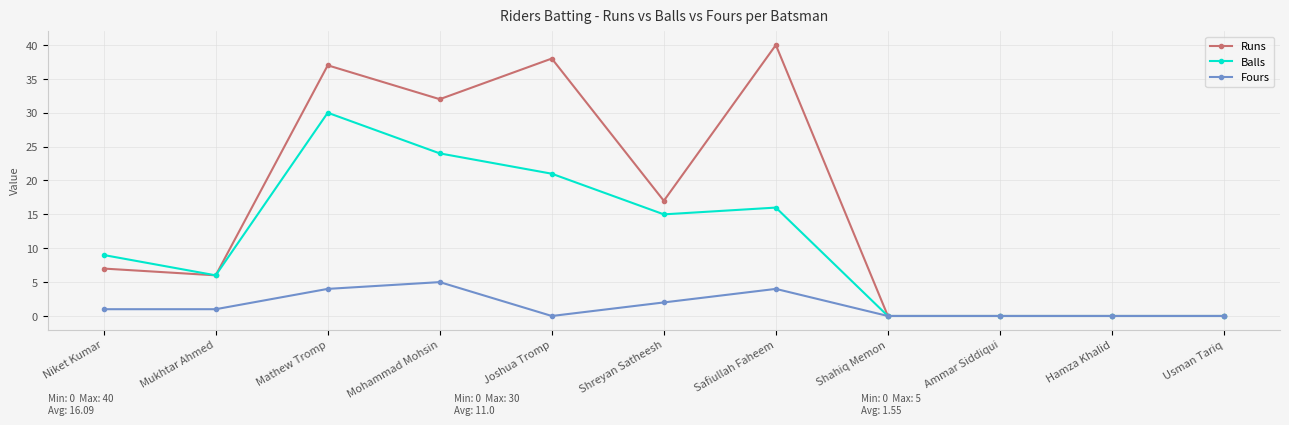

How many categories are shown in the chart?

11